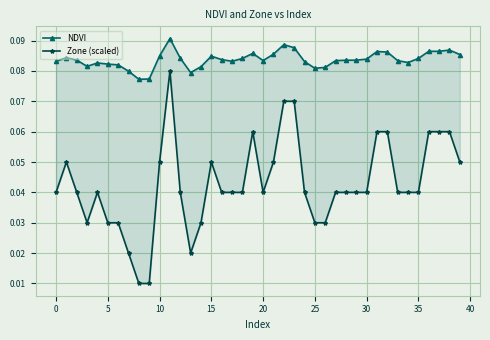

The value of Zone (scaled) at 39 is 0.1. True or false?

True